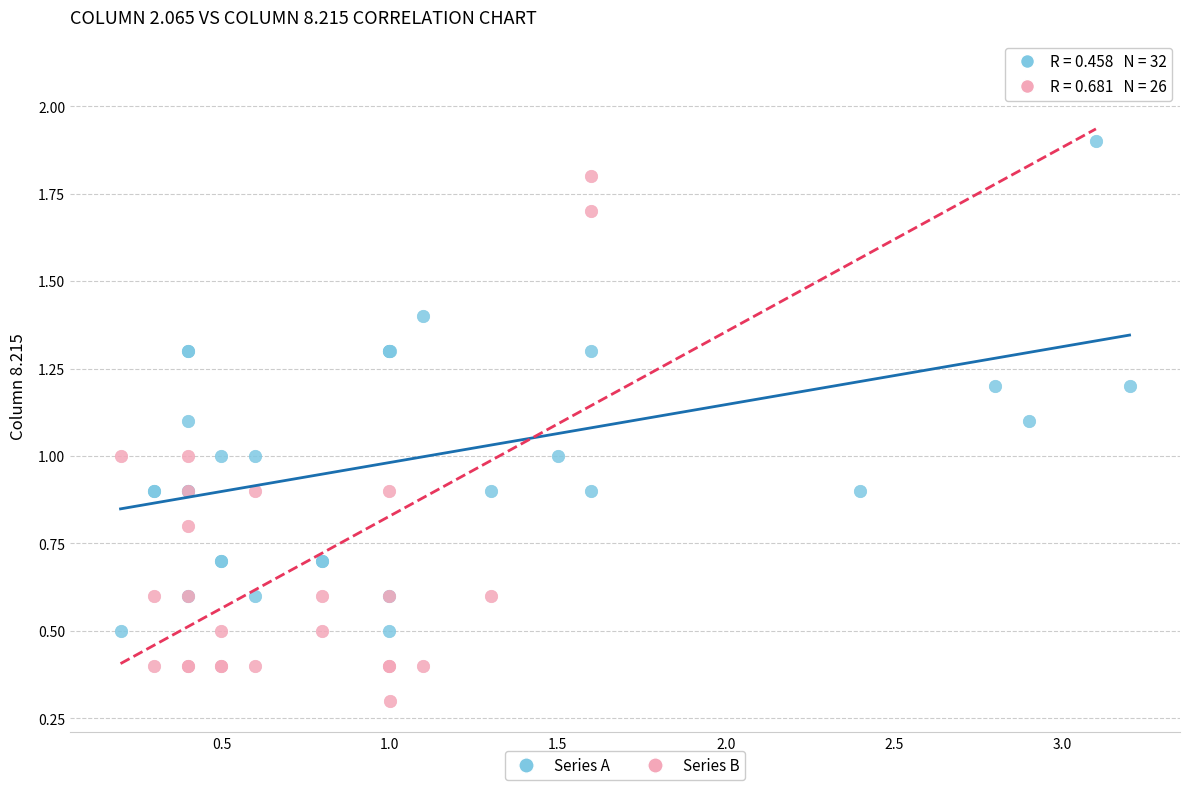

Which series contains the lowest Y value?

Series B